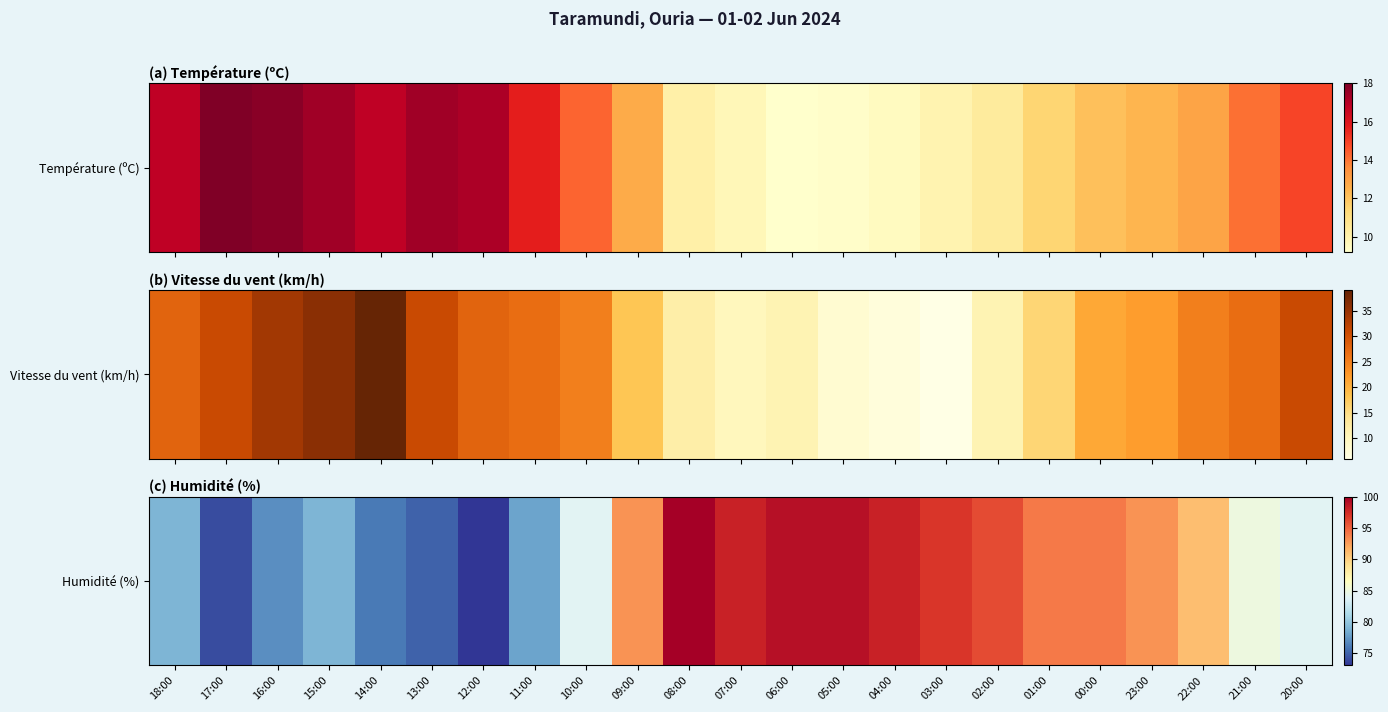

True or false: the data shows 76 at 14:00.

True